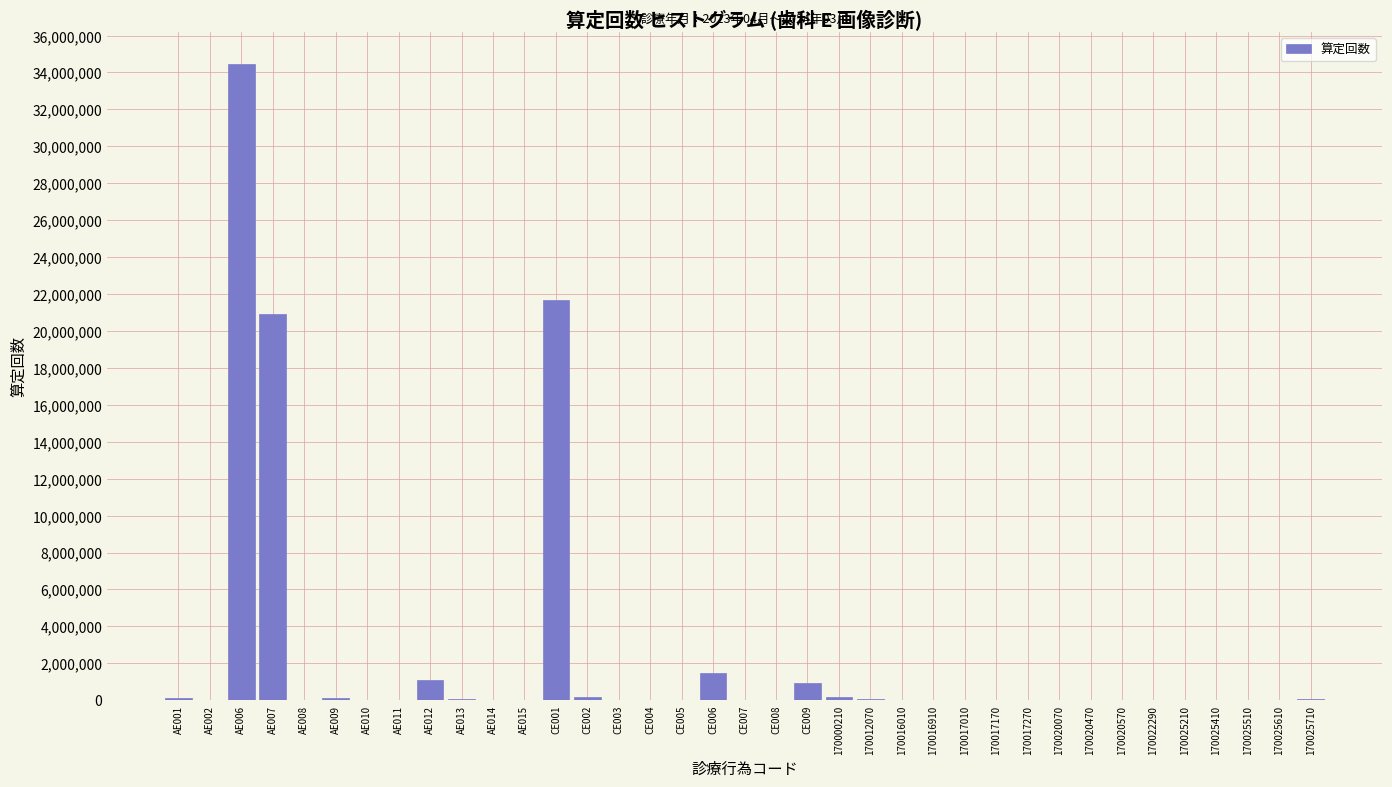

At which category does the chart reach its peak across all series?

AE006